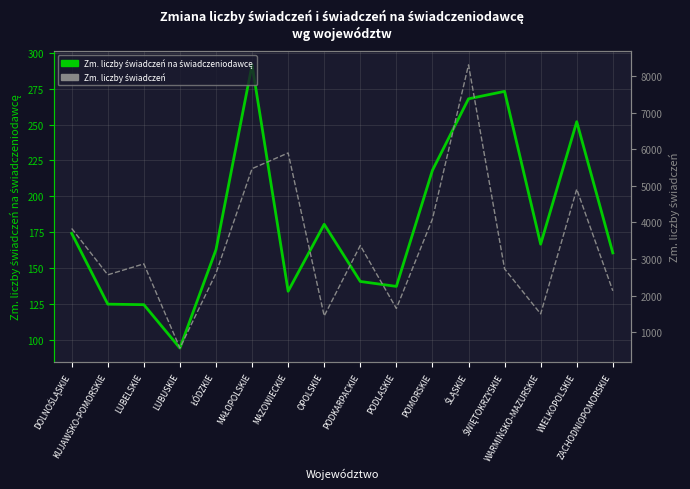

How many data points does each series have?

16